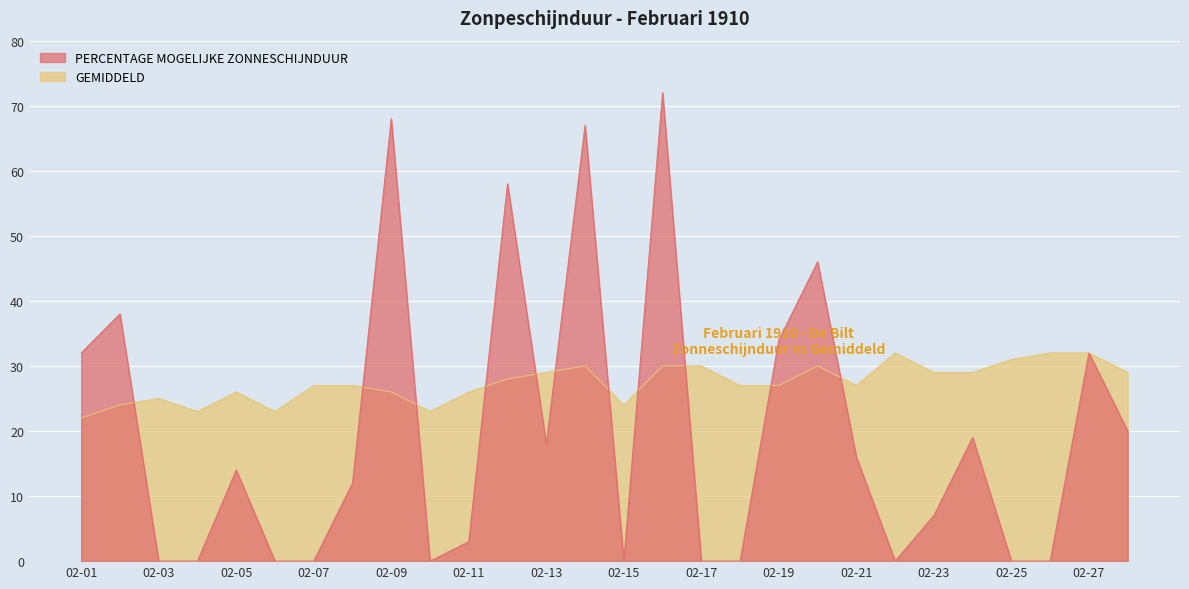

Is the value of GEMIDDELD at 02-28 greater than the value of PERCENTAGE MOGELIJKE ZONNESCHIJNDUUR at 02-04?

Yes